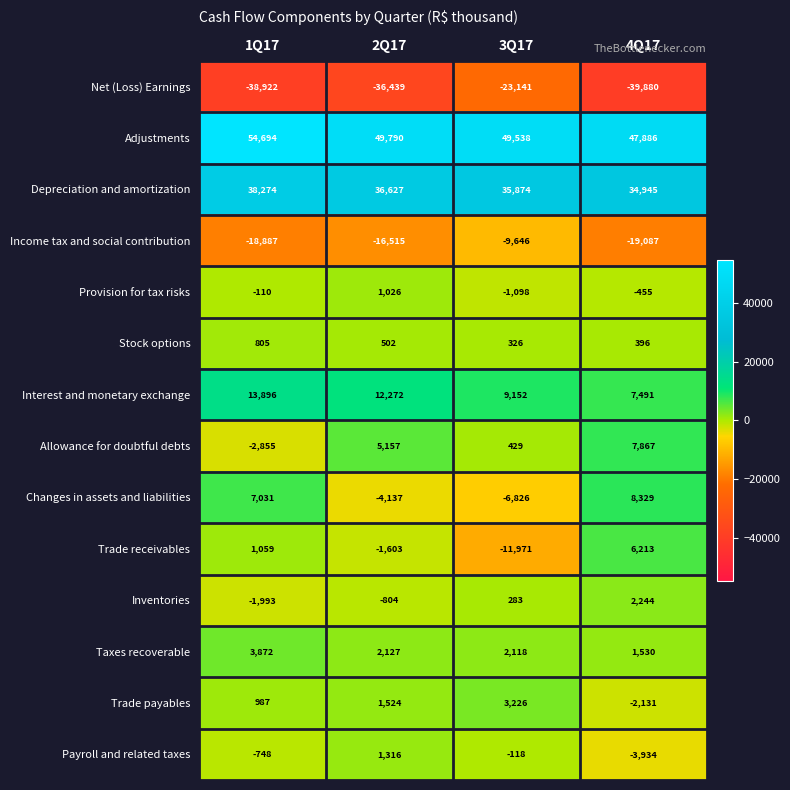

Rank the series by their maximum value, from lowest to highest.

Net (Loss) Earnings, Income tax and social contribution, Stock options, Provision for tax risks, Payroll and related taxes, Inventories, Trade payables, Taxes recoverable, Trade receivables, Allowance for doubtful debts, Changes in assets and liabilities, Interest and monetary exchange, Depreciation and amortization, Adjustments